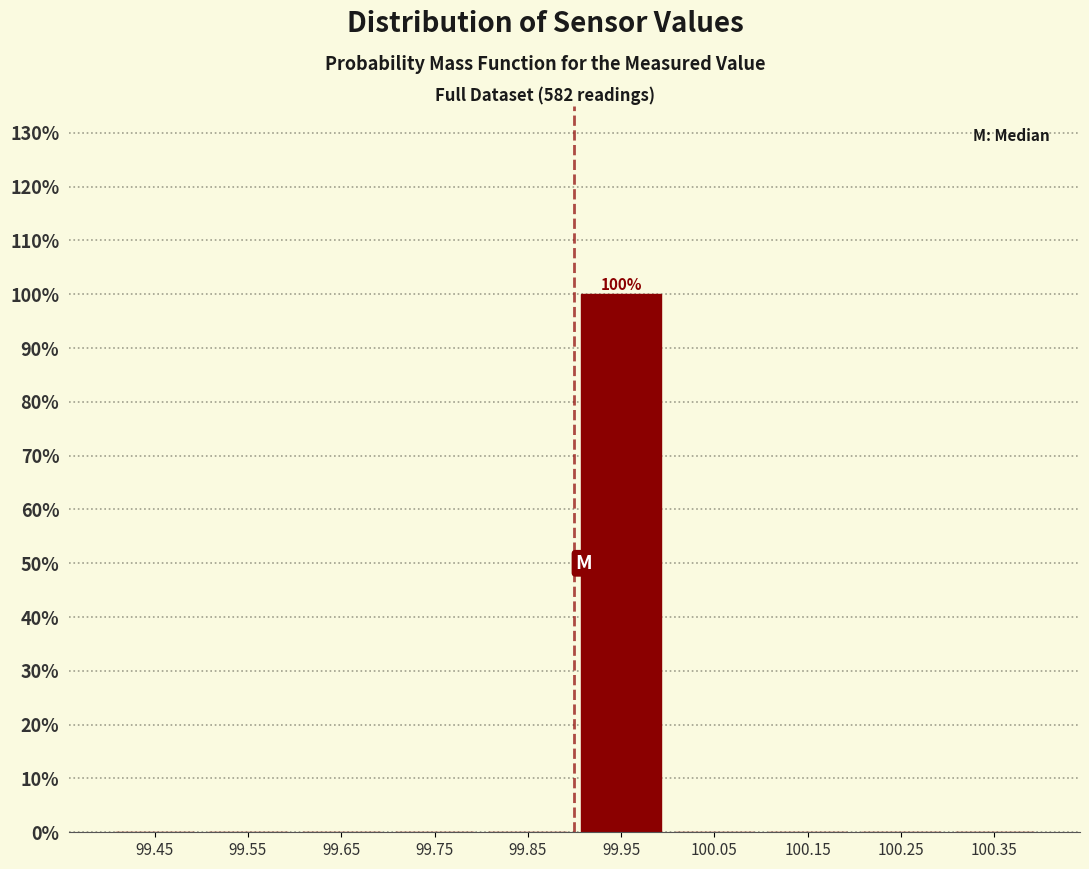

Over which range of the x-axis is the bar tallest?

99.9 to 100.0